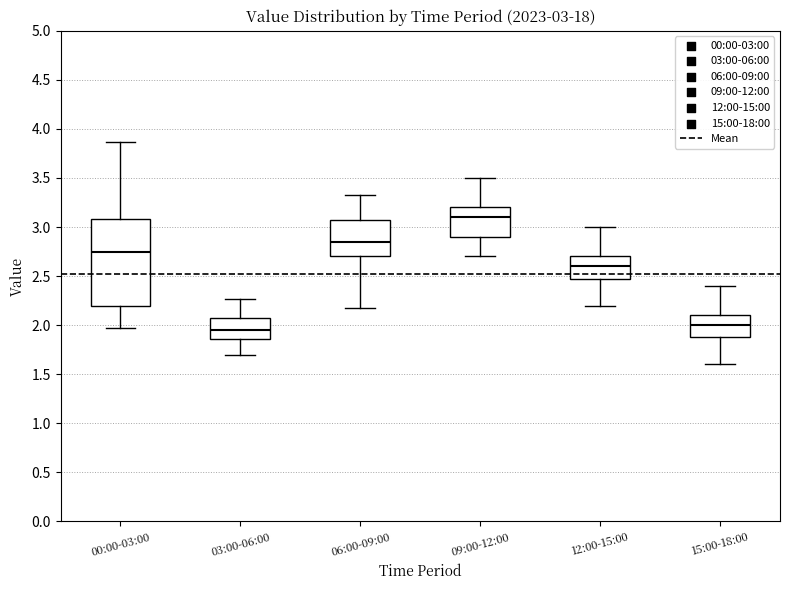

Which box's median line is the highest?

09:00-12:00